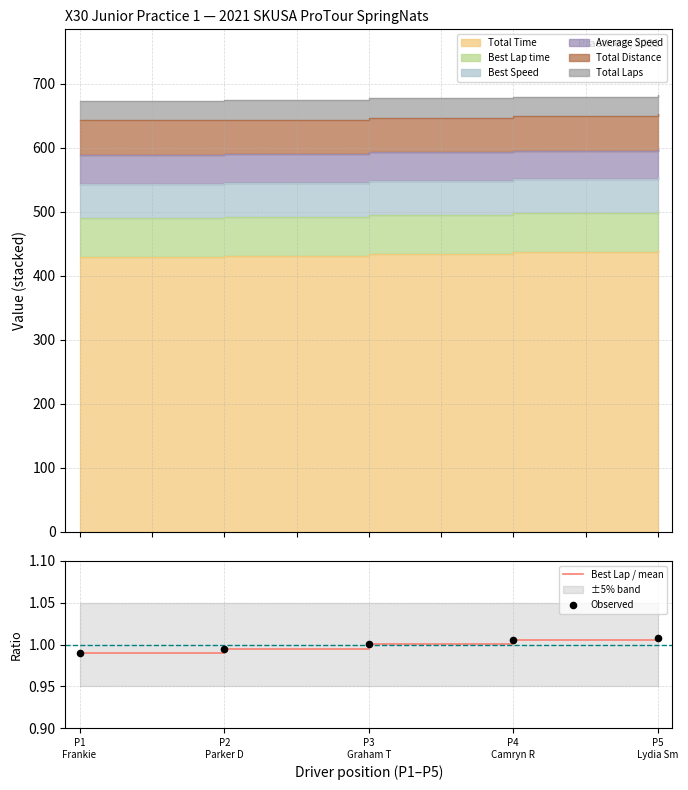

At which category is the sum across all series the highest?

P5
Lydia Sm